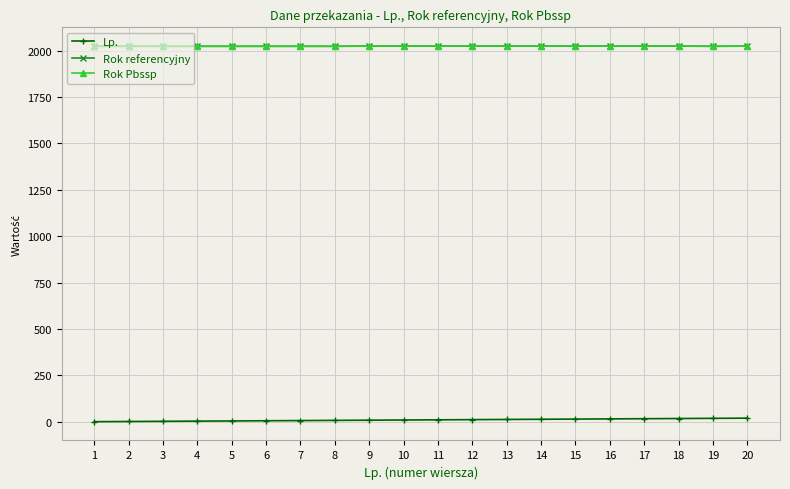

Is the value of Rok Pbssp at 13 greater than the value of Lp. at 15?

Yes